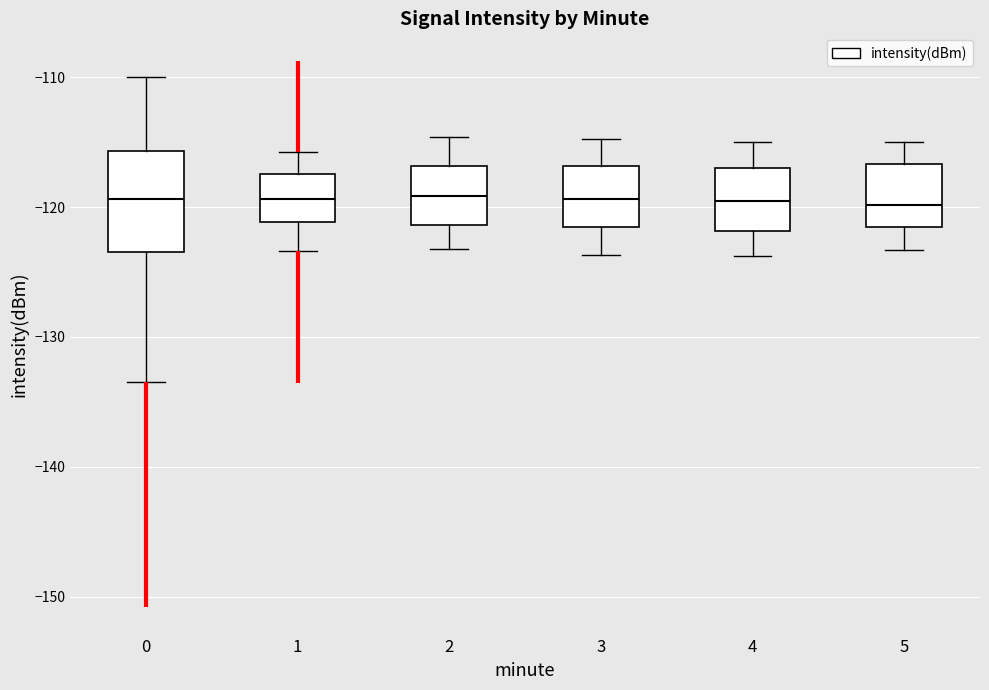

Reading left to right, transcribe this box plot: for each box, give where its median line is, the range the box spans, and where its two whiskers end, as read against the y-axis. The values are not printed on the chart, so give them approximately, as read against the axis.

0: median -119, box -123 to -116, whiskers -133 to -110
1: median -119, box -121 to -117, whiskers -123 to -116
2: median -119, box -121 to -117, whiskers -123 to -115
3: median -119, box -122 to -117, whiskers -124 to -115
4: median -120, box -122 to -117, whiskers -124 to -115
5: median -120, box -122 to -117, whiskers -123 to -115